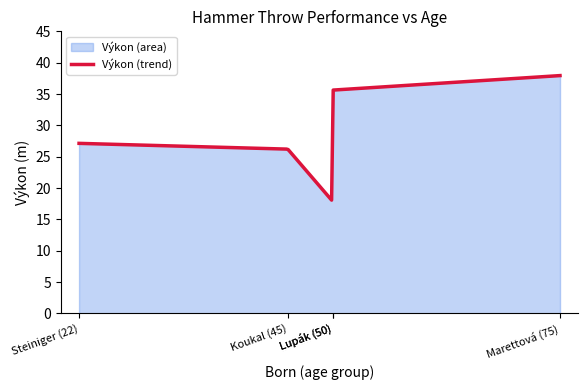

How many values exceed 27?

3